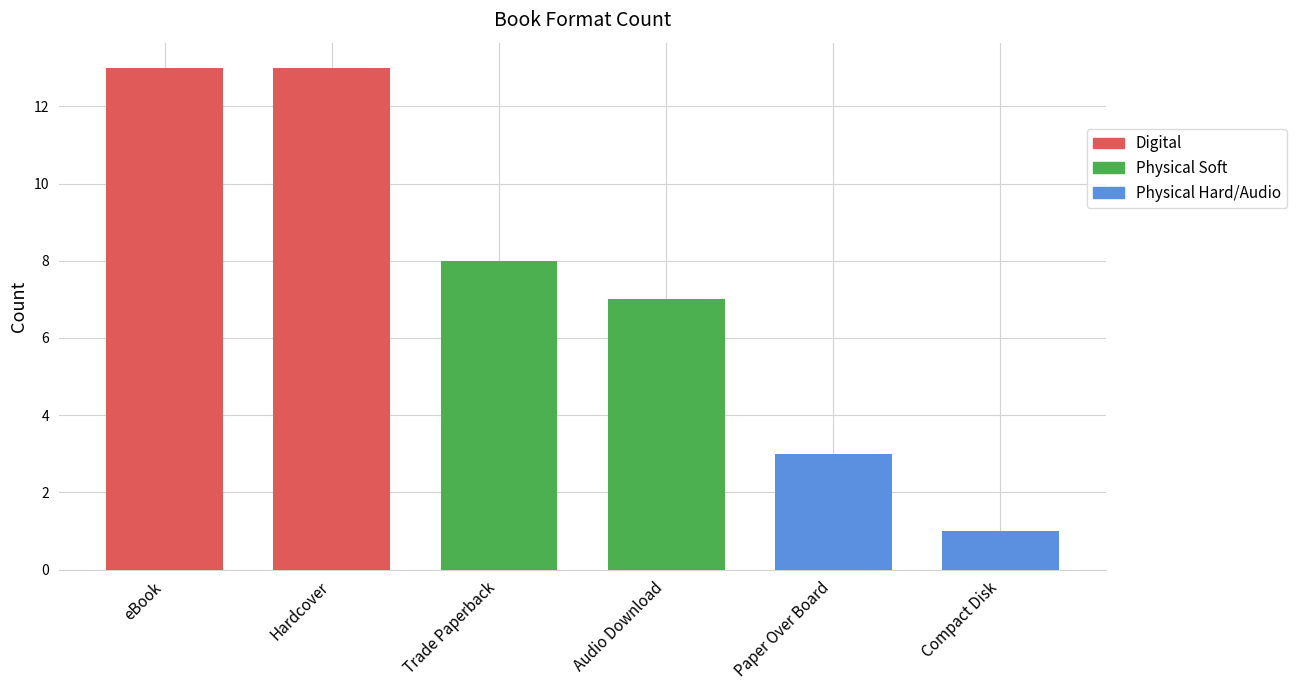

Where does the data first go above 8?

eBook